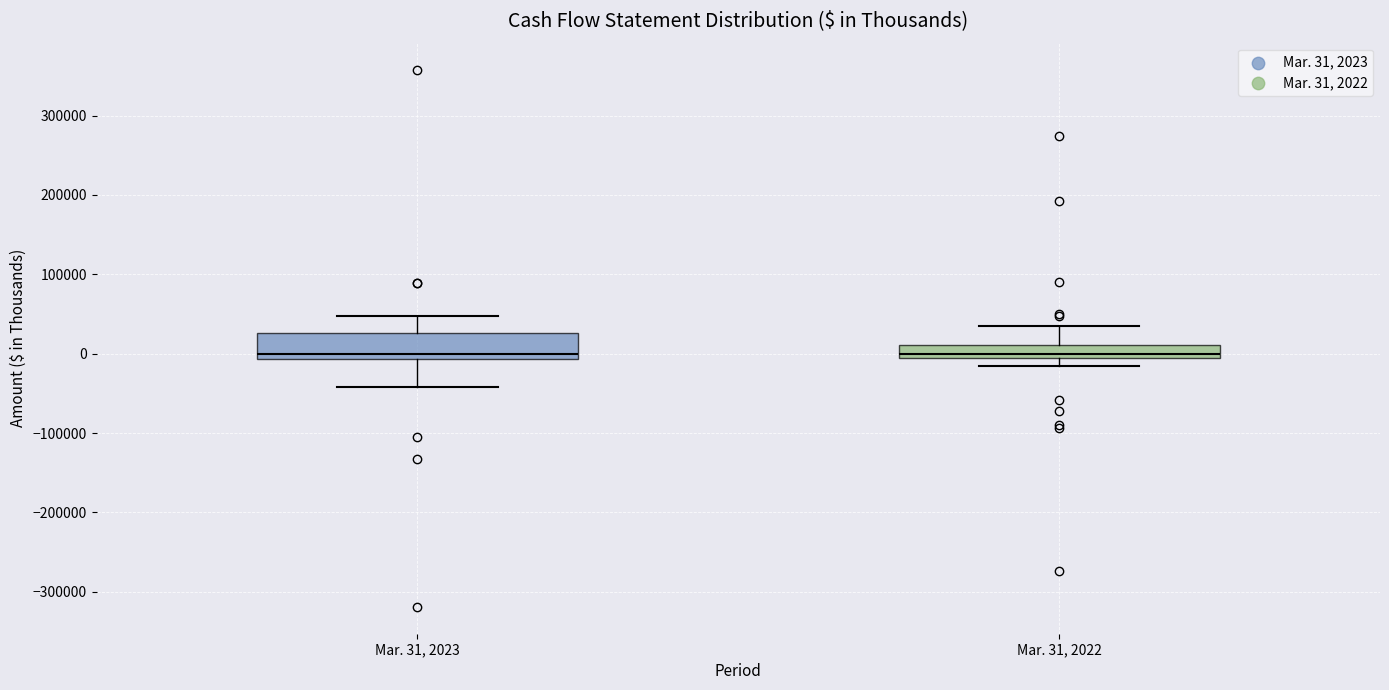

Reading left to right, transcribe this box plot: for each box, give where its median line is, the range the box spans, and where its two whiskers end, as read against the y-axis. The values are not printed on the chart, so give them approximately, as read against the axis.

Mar. 31, 2023: median 0, box -10000 to 30000, whiskers -40000 to 50000
Mar. 31, 2022: median 0, box -10000 to 10000, whiskers -20000 to 40000